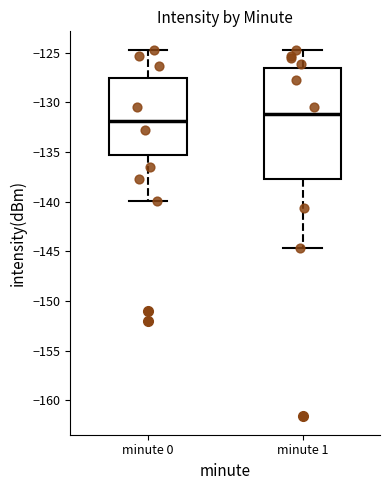

Reading left to right, read every box against the y-axis: the position of its median line, the range the box covers, and the ends of its whiskers. The values are not printed on the chart, so give them approximately, as read against the axis.

minute 0: median -132.0, box -135.5 to -127.5, whiskers -140.0 to -124.5
minute 1: median -131.0, box -137.5 to -126.5, whiskers -144.5 to -124.5